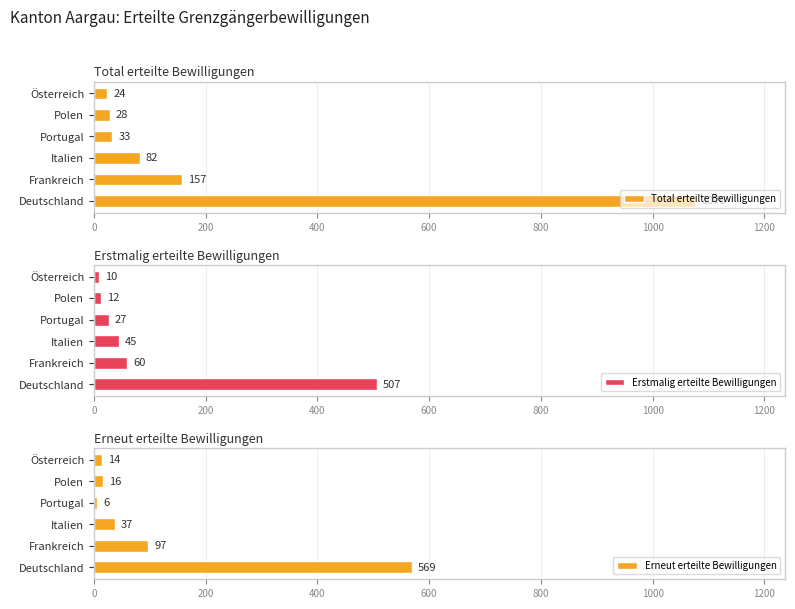

What is the sum of the Erstmalig erteilte Bewilligungen values at Österreich and Frankreich?

70